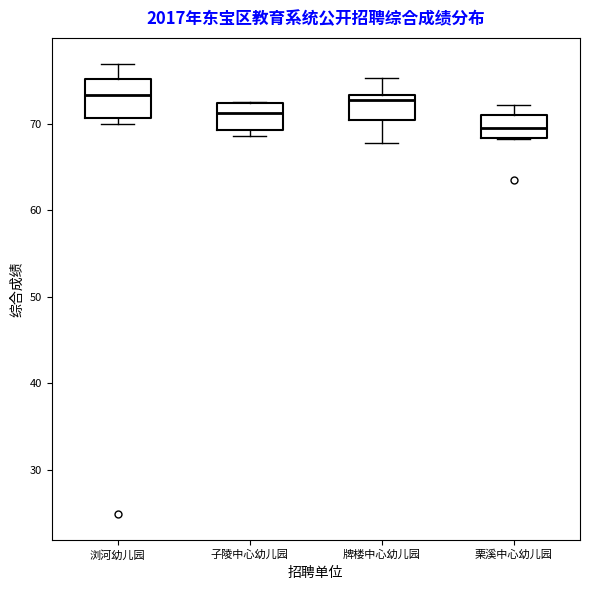

Comparing the boxes themselves (not the whiskers), which one is the tallest?

浏河幼儿园